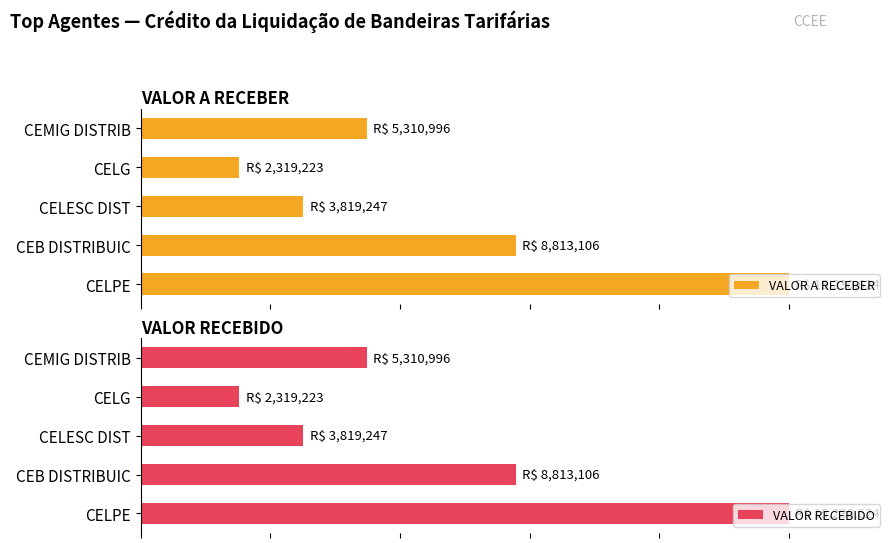

Count the VALOR A RECEBER values in the range 0 to 1.

5